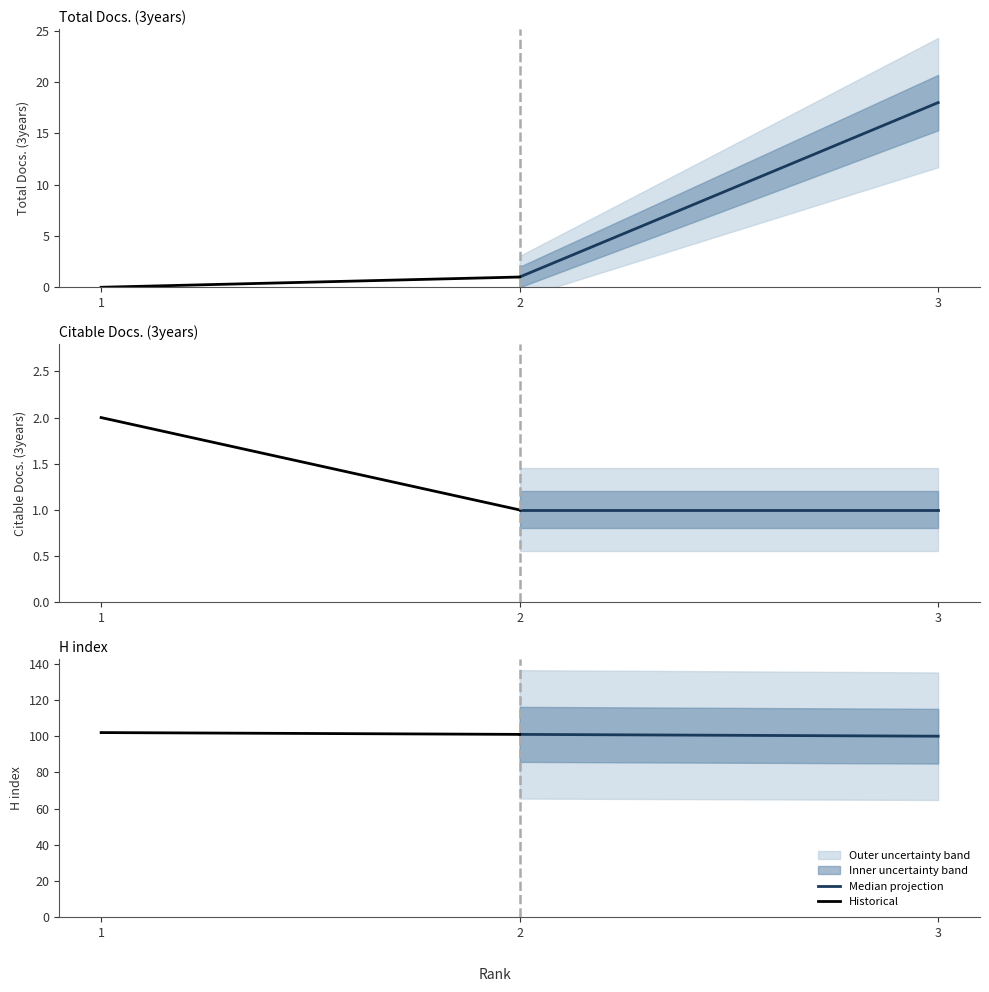

Is it true that Historical equals 35 at 1?

False